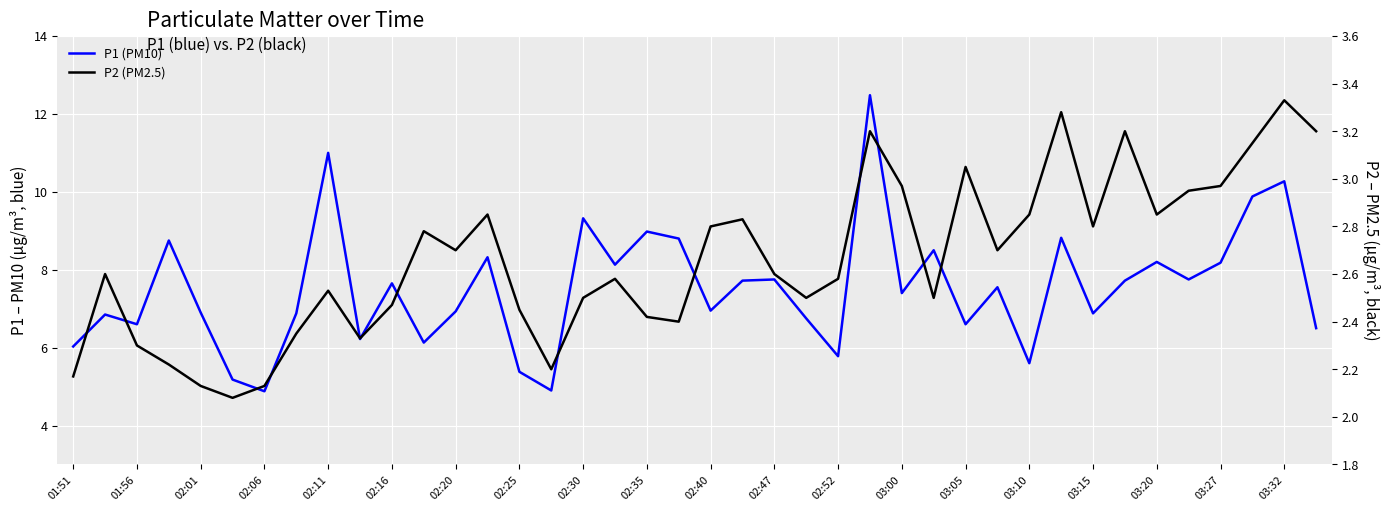

Reading left to right, list all the values displayed in this chart.

P1 (PM10): 6.0	6.8	6.6	8.8	6.9	5.2	4.9	6.9	11.0	6.2	7.7	6.1	6.9	8.3	5.4	4.9	9.3	8.1	9.0	8.8	7.0	7.7	7.8	6.8	5.8	12.5	7.4	8.5	6.6	7.5	5.6	8.8	6.9	7.7	8.2	7.8	8.2	9.9	10.3	6.5
P2 (PM2.5): 2.2	2.6	2.3	2.2	2.1	2.1	2.1	2.4	2.5	2.3	2.5	2.8	2.7	2.9	2.5	2.2	2.5	2.6	2.4	2.4	2.8	2.8	2.6	2.5	2.6	3.2	3.0	2.5	3.0	2.7	2.9	3.3	2.8	3.2	2.9	3.0	3.0	3.1	3.3	3.2